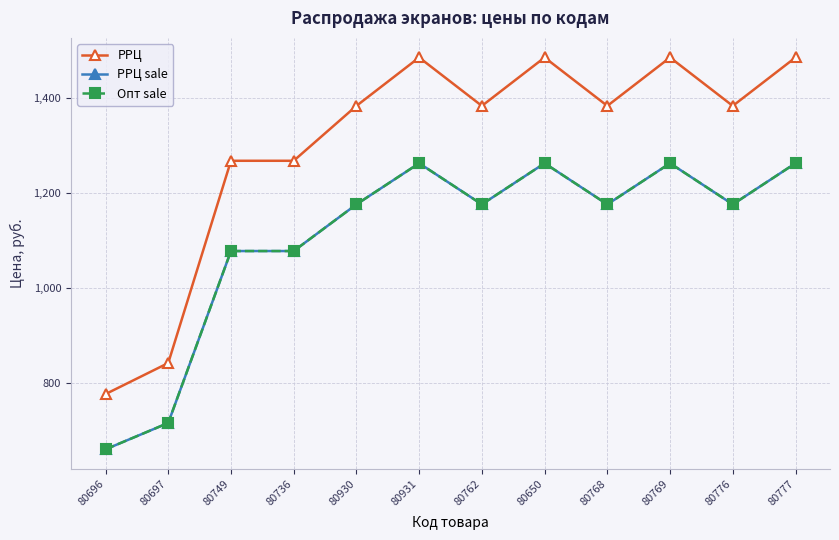

What is the maximum value for Опт sale?

1263.1